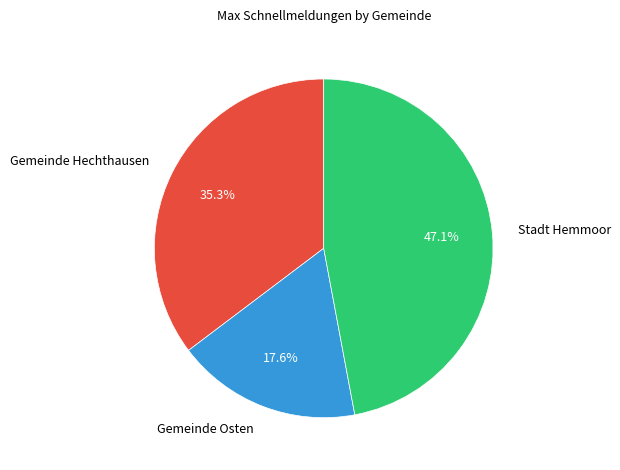

Do Stadt Hemmoor and Gemeinde Hechthausen together represent more than half of the pie?

Yes